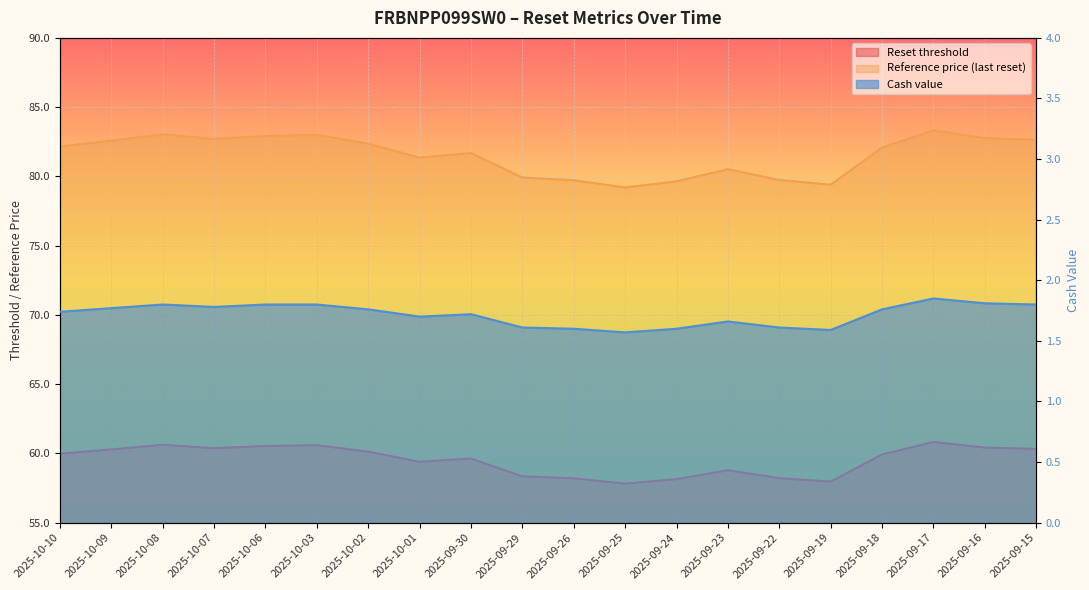

What is the greatest value displayed?

83.3